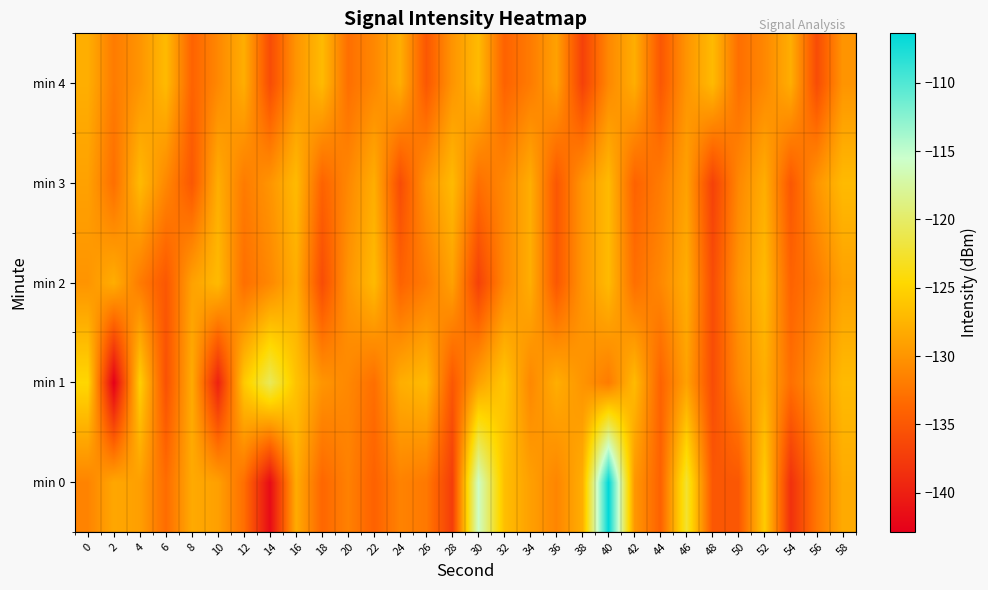

Reading left to right, extract all data points from this chart.

min 0: 0=-131.3	2=-128.5	4=-129.2	6=-133.2	8=-128.3	10=-129.1	12=-133.0	14=-141.8	16=-128.2	18=-133.7	20=-131.5	22=-134.1	24=-131.4	26=-132.2	28=-137.3	30=-115.8	32=-126.7	34=-129.1	36=-131.2	38=-128.0	40=-106.4	42=-129.8	44=-134.1	46=-122.5	48=-135.1	50=-135.0	52=-125.7	54=-138.5	56=-132.4	58=-128.3
min 1: 0=-124.7	2=-142.9	4=-125.3	6=-135.6	8=-128.2	10=-139.8	12=-125.8	14=-120.6	16=-126.4	18=-130.0	20=-131.0	22=-133.0	24=-128.0	26=-127.0	28=-135.0	30=-129.0	32=-126.0	34=-131.0	36=-128.0	38=-130.0	40=-132.0	42=-127.0	44=-134.0	46=-129.0	48=-136.0	50=-131.0	52=-128.0	54=-133.0	56=-130.0	58=-127.0
min 2: 0=-130.0	2=-128.0	4=-132.0	6=-135.0	8=-129.0	10=-127.0	12=-133.0	14=-131.0	16=-128.0	18=-136.0	20=-130.0	22=-127.0	24=-134.0	26=-132.0	28=-129.0	30=-137.0	32=-131.0	34=-128.0	36=-135.0	38=-130.0	40=-127.0	42=-133.0	44=-131.0	46=-128.0	48=-136.0	50=-130.0	52=-127.0	54=-134.0	56=-132.0	58=-129.0
min 3: 0=-129.0	2=-133.0	4=-127.0	6=-131.0	8=-135.0	10=-128.0	12=-132.0	14=-130.0	16=-127.0	18=-134.0	20=-131.0	22=-128.0	24=-136.0	26=-130.0	28=-127.0	30=-133.0	32=-131.0	34=-128.0	36=-135.0	38=-130.0	40=-127.0	42=-134.0	44=-132.0	46=-129.0	48=-137.0	50=-131.0	52=-128.0	54=-135.0	56=-130.0	58=-127.0
min 4: 0=-128.0	2=-132.0	4=-130.0	6=-127.0	8=-134.0	10=-131.0	12=-128.0	14=-136.0	16=-130.0	18=-127.0	20=-133.0	22=-131.0	24=-128.0	26=-135.0	28=-130.0	30=-127.0	32=-134.0	34=-132.0	36=-129.0	38=-137.0	40=-131.0	42=-128.0	44=-135.0	46=-130.0	48=-127.0	50=-133.0	52=-131.0	54=-128.0	56=-136.0	58=-130.0